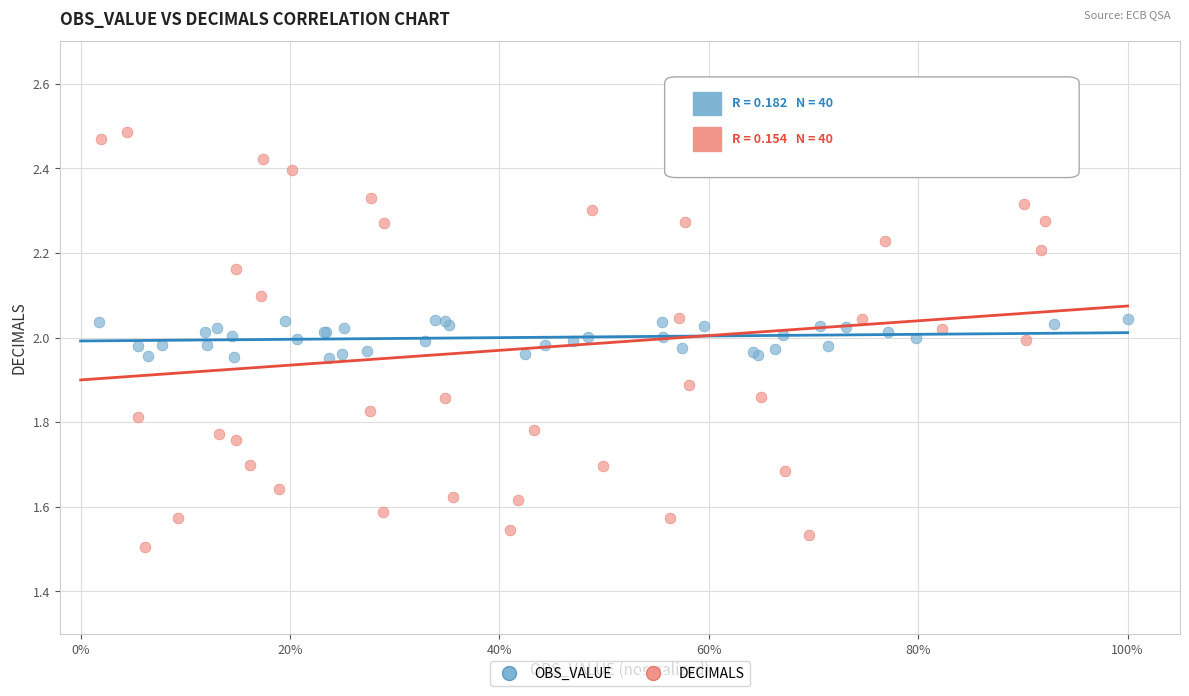

Which series contains the highest Y value?

DECIMALS